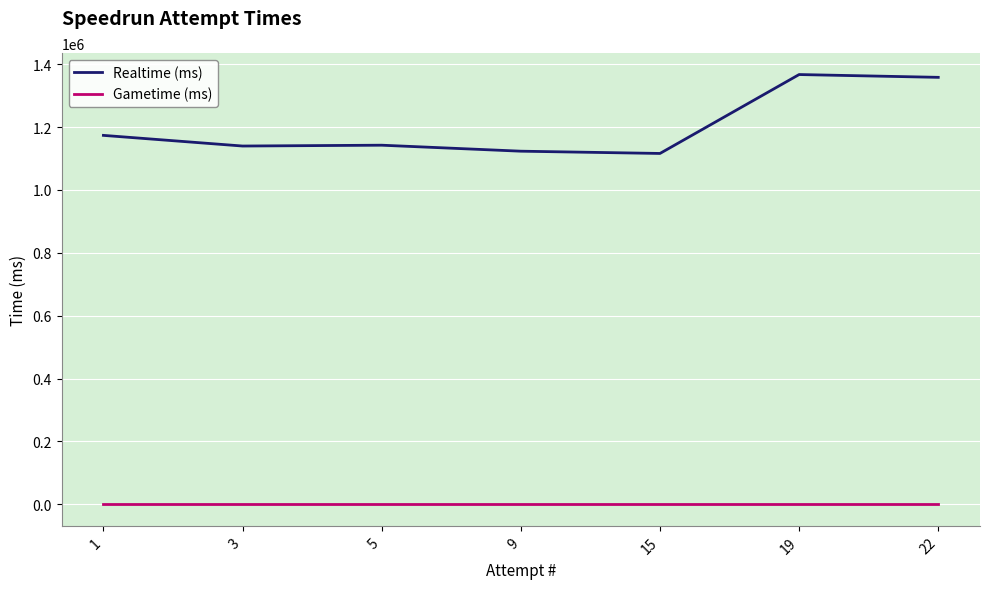

Rank the series by their average value, from highest to lowest.

Realtime (ms), Gametime (ms)